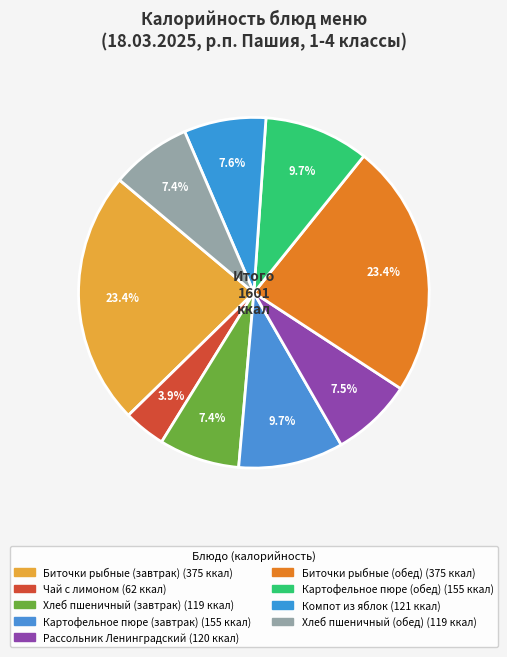

What is the change in value from Биточки рыбные (завтрак) to Хлеб пшеничный (завтрак)?

-256